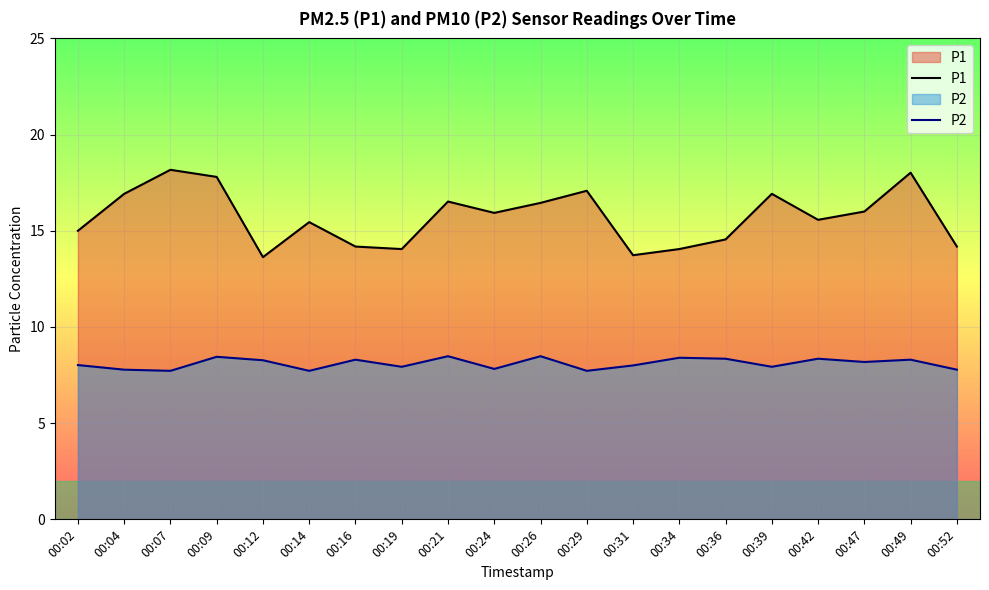

True or false: P1 and P2 cross at least once.

False